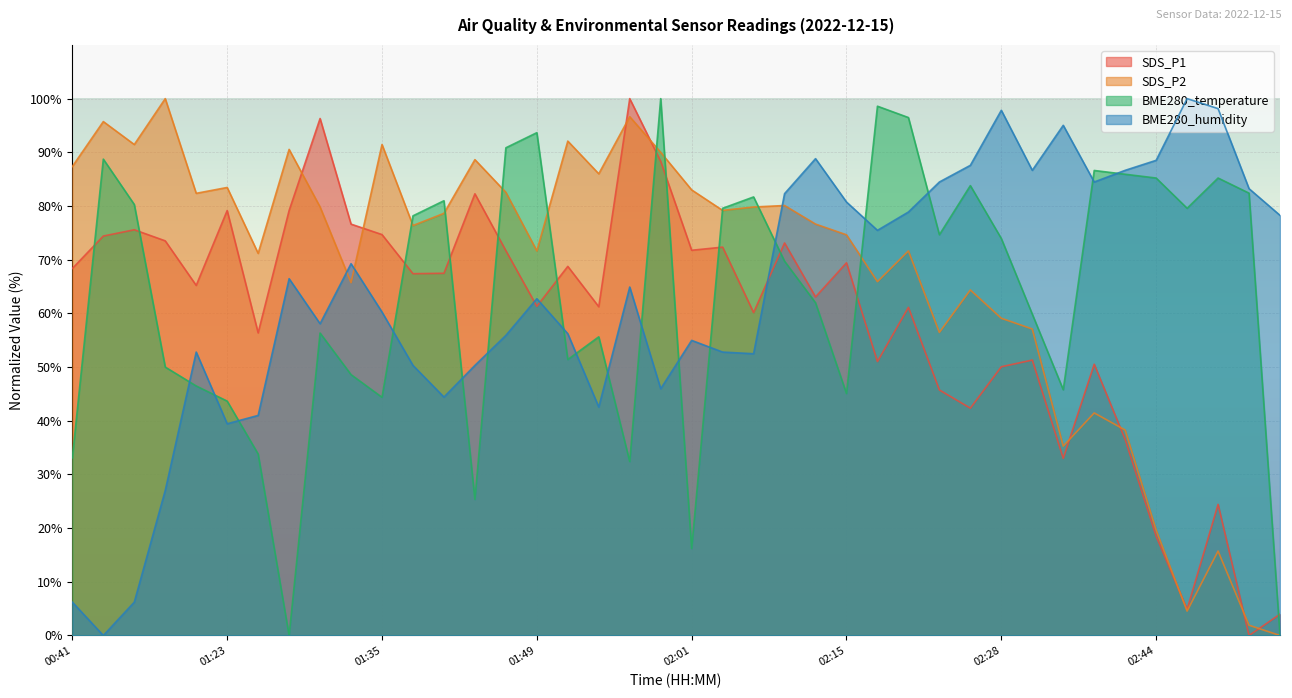

How many data points does each series have?

40